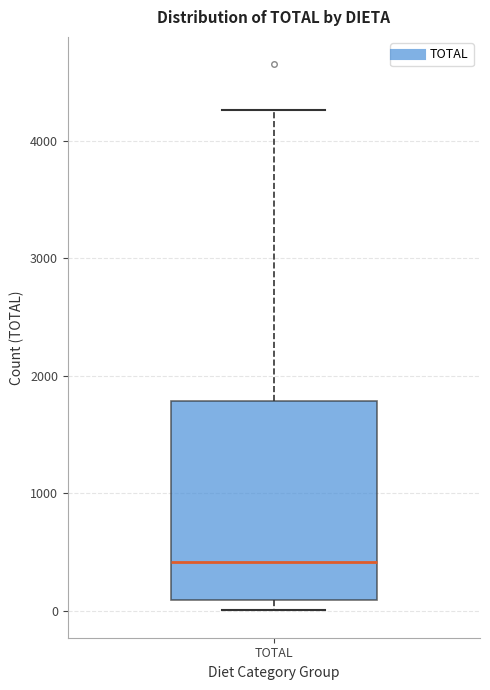

Read this box plot against the y-axis: the position of the median line, the range covered by the box, and the ends of both whiskers. The values are not printed on the chart, so give them approximately, as read against the axis.

median 400, box 100 to 1800, whiskers 0 to 4300